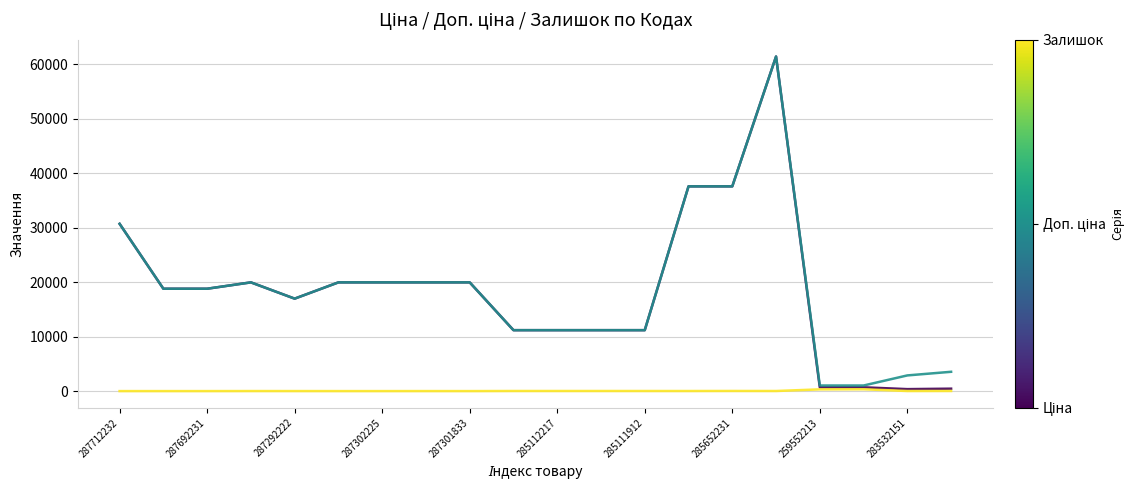

What is the greatest value displayed?

61434.3